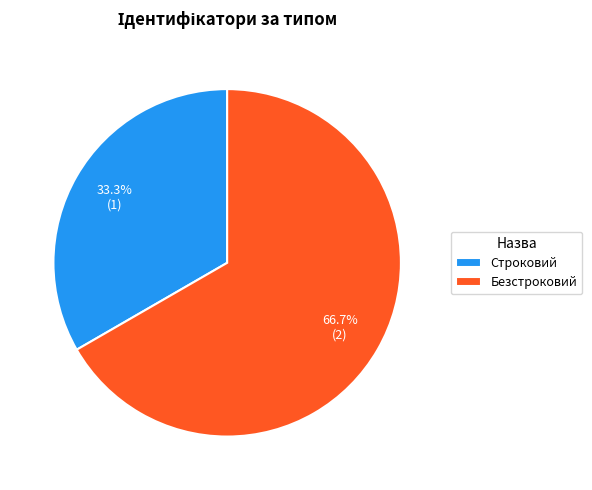

Rank the categories by value from lowest to highest.

Строковий, Безстроковий